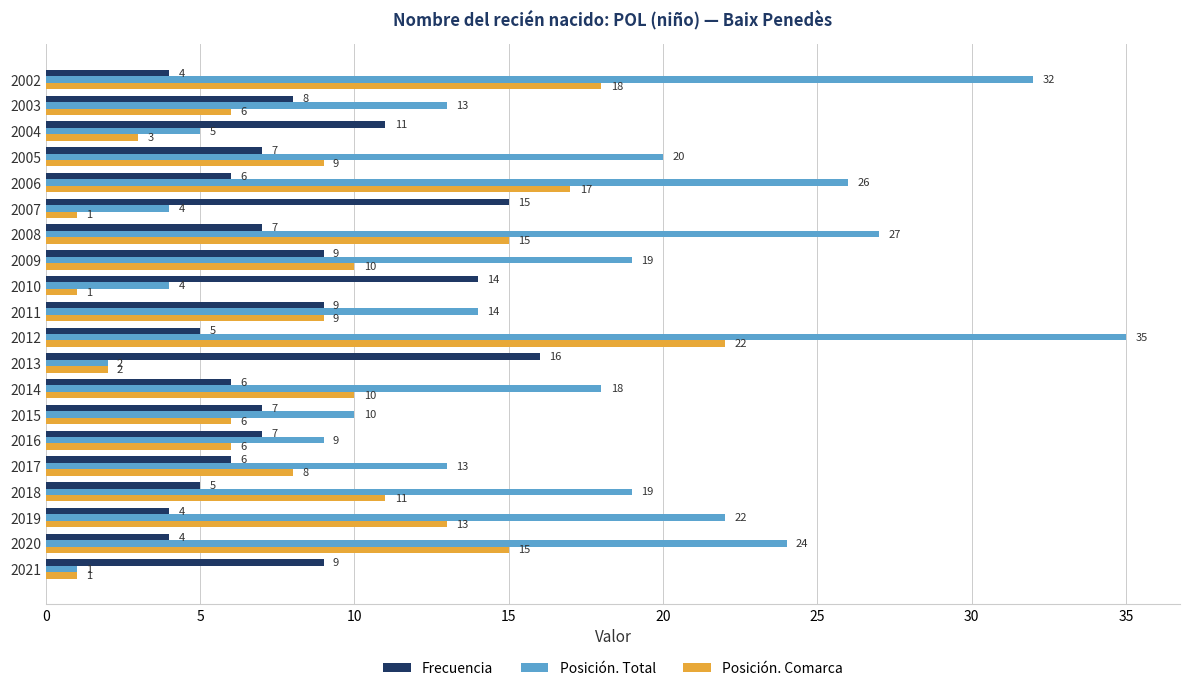

The Frecuencia series shows 4 at 2019. True or false?

True